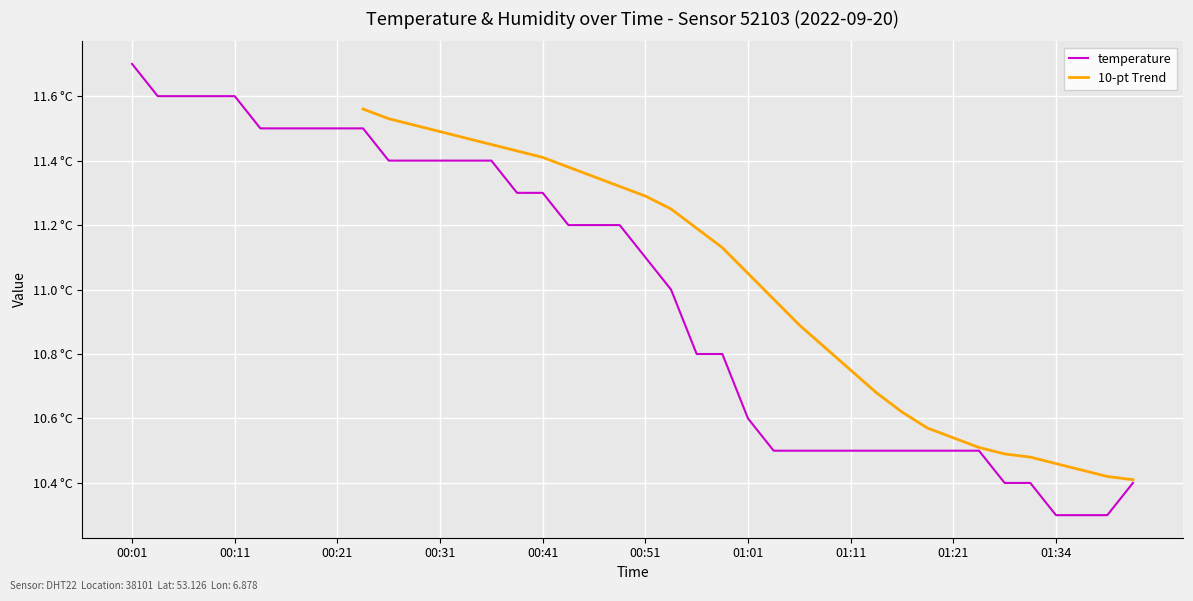

What is the label of the 3rd point from the left?

00:06